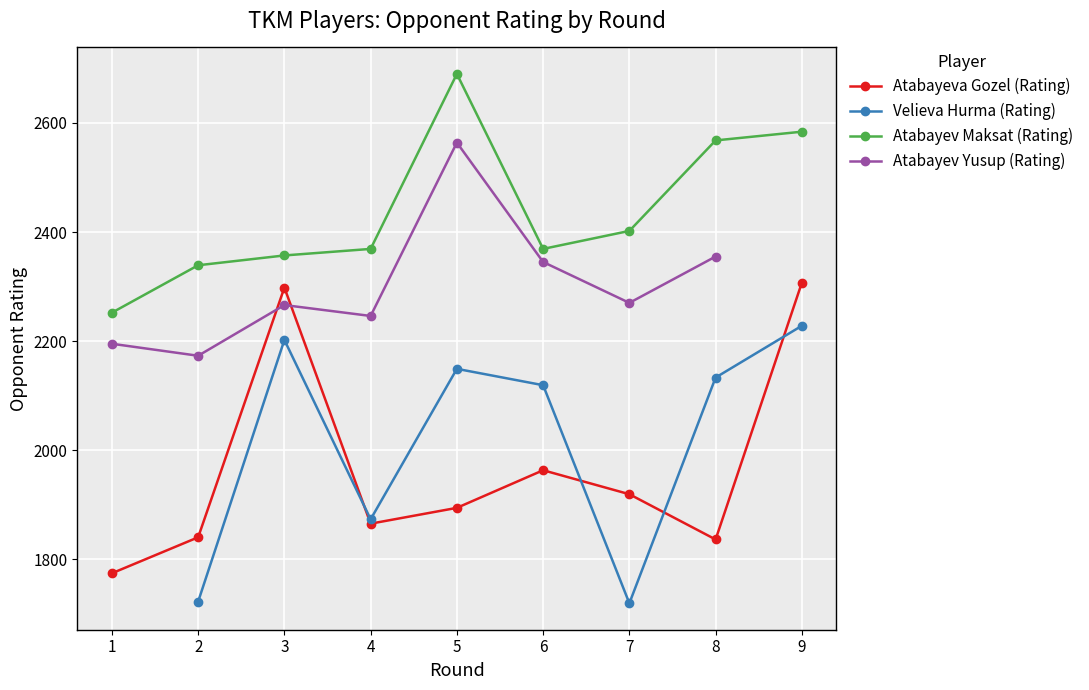

What is the difference between the highest and lowest values at 4?

504.0